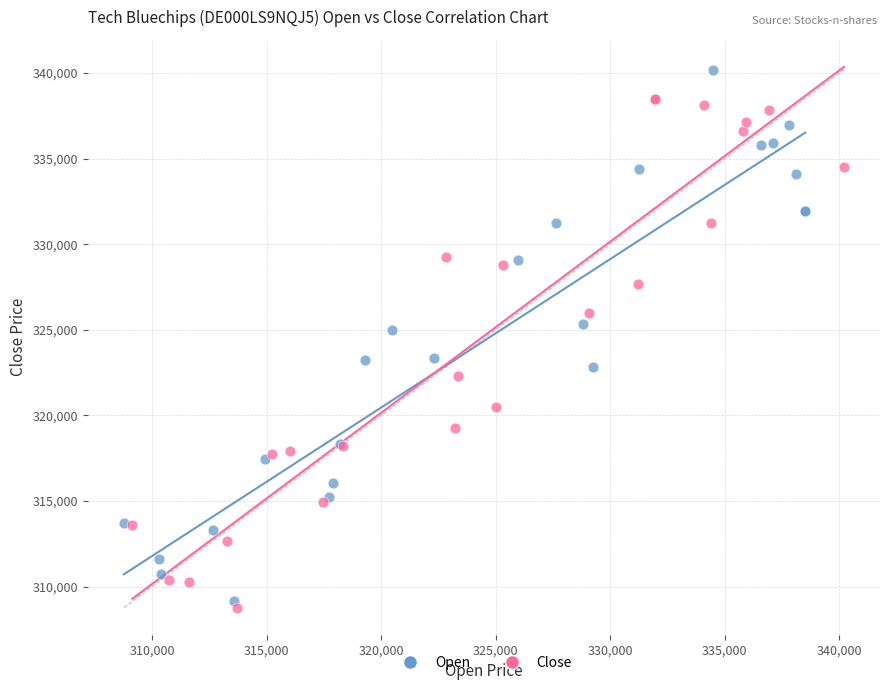

Which series contains the highest Y value?

Open